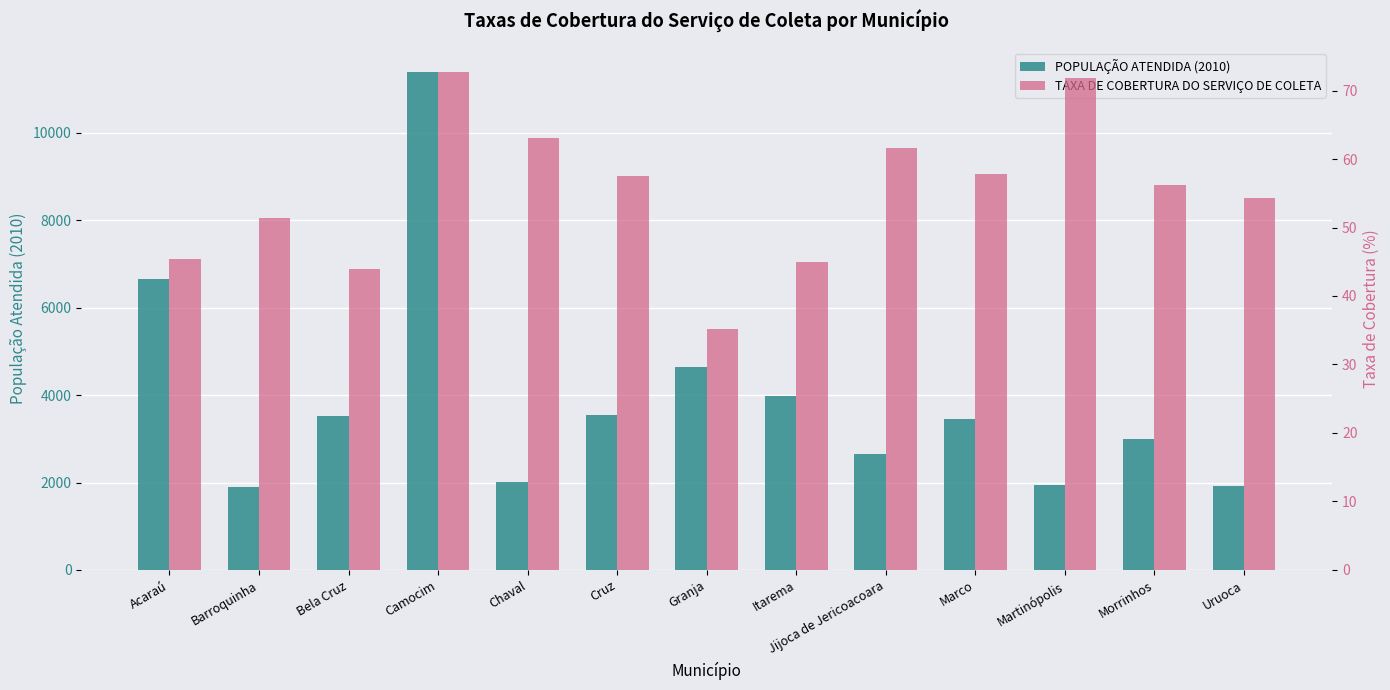

Reading left to right, transcribe all the data shown in this chart.

POPULAÇÃO ATENDIDA (2010): 6649.0	1891.0	3530.0	11381.0	2020.0	3551.0	4651.0	3987.0	2660.0	3444.0	1943.0	2998.0	1929.0
TAXA DE COBERTURA DO SERVIÇO DE COLETA: 45.4	51.4	44.0	72.7	63.1	57.5	35.2	44.9	61.5	57.9	71.8	56.2	54.4